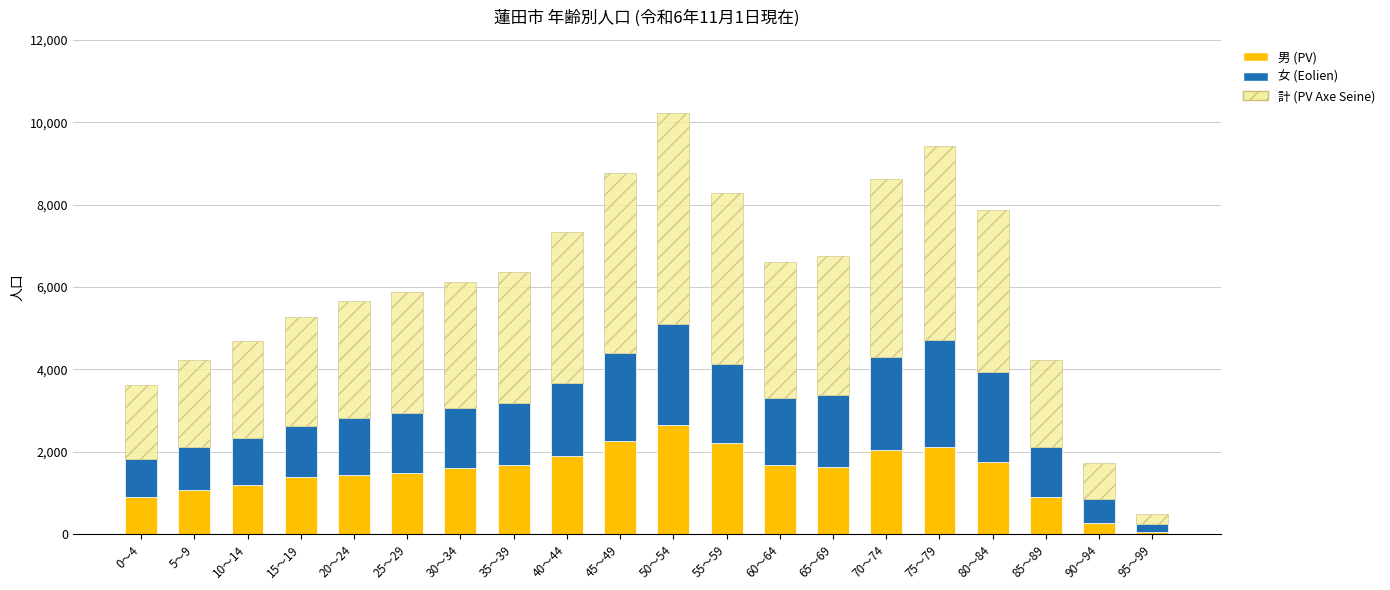

At which category is the sum across all series the highest?

50～54